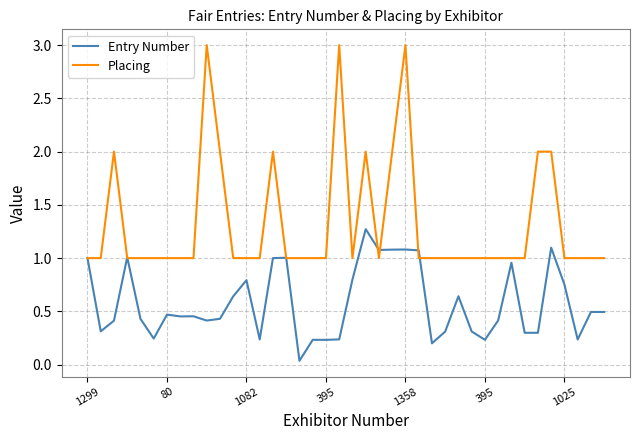

List the series in order of their overall mean, highest first.

Placing, Entry Number